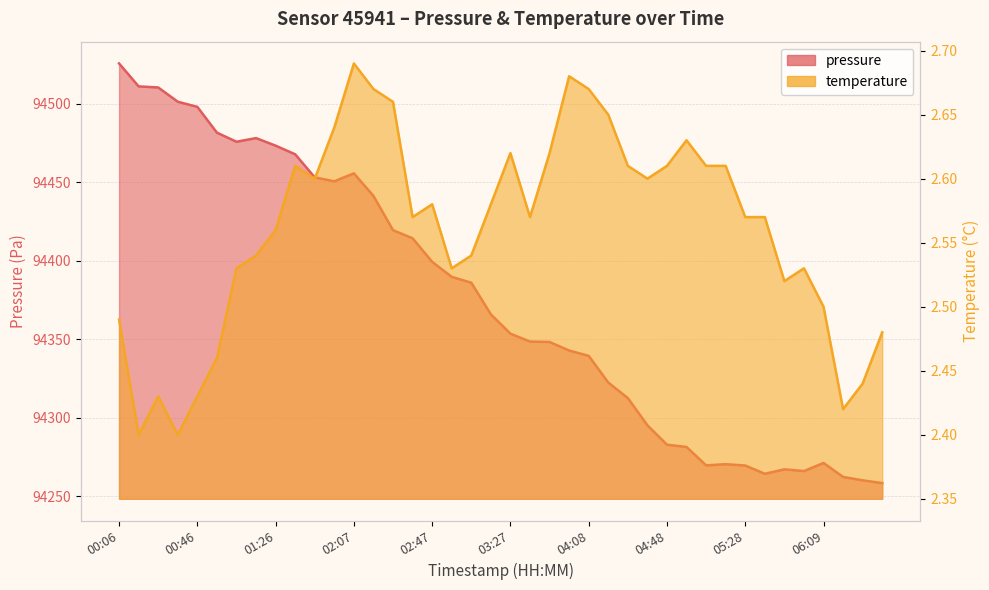

Is the value of temperature at 00:16 greater than the value of pressure at 04:08?

No